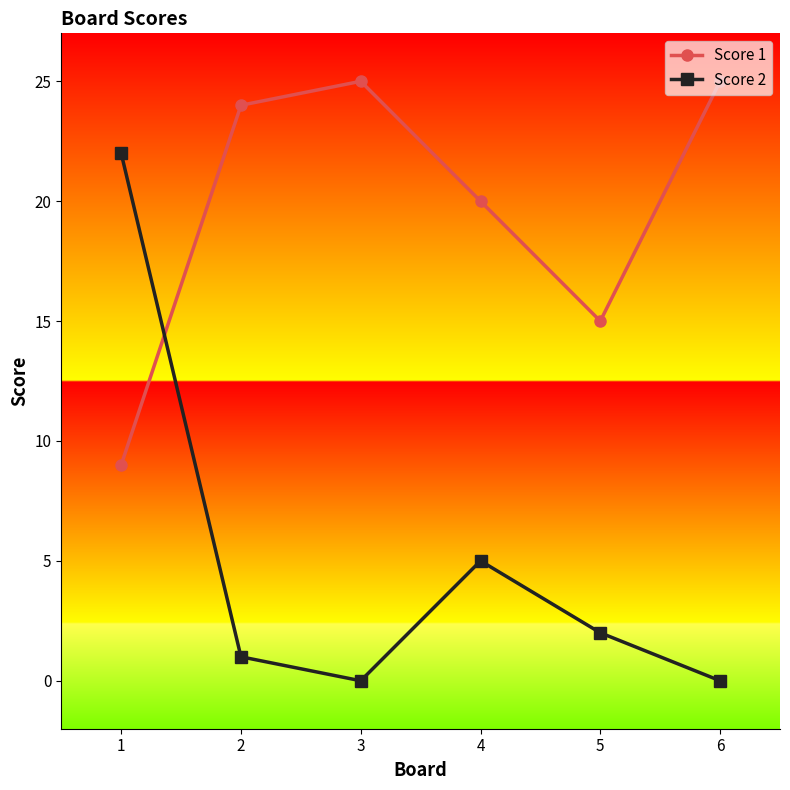

True or false: Score 2 has a value of 2 at 4.

False